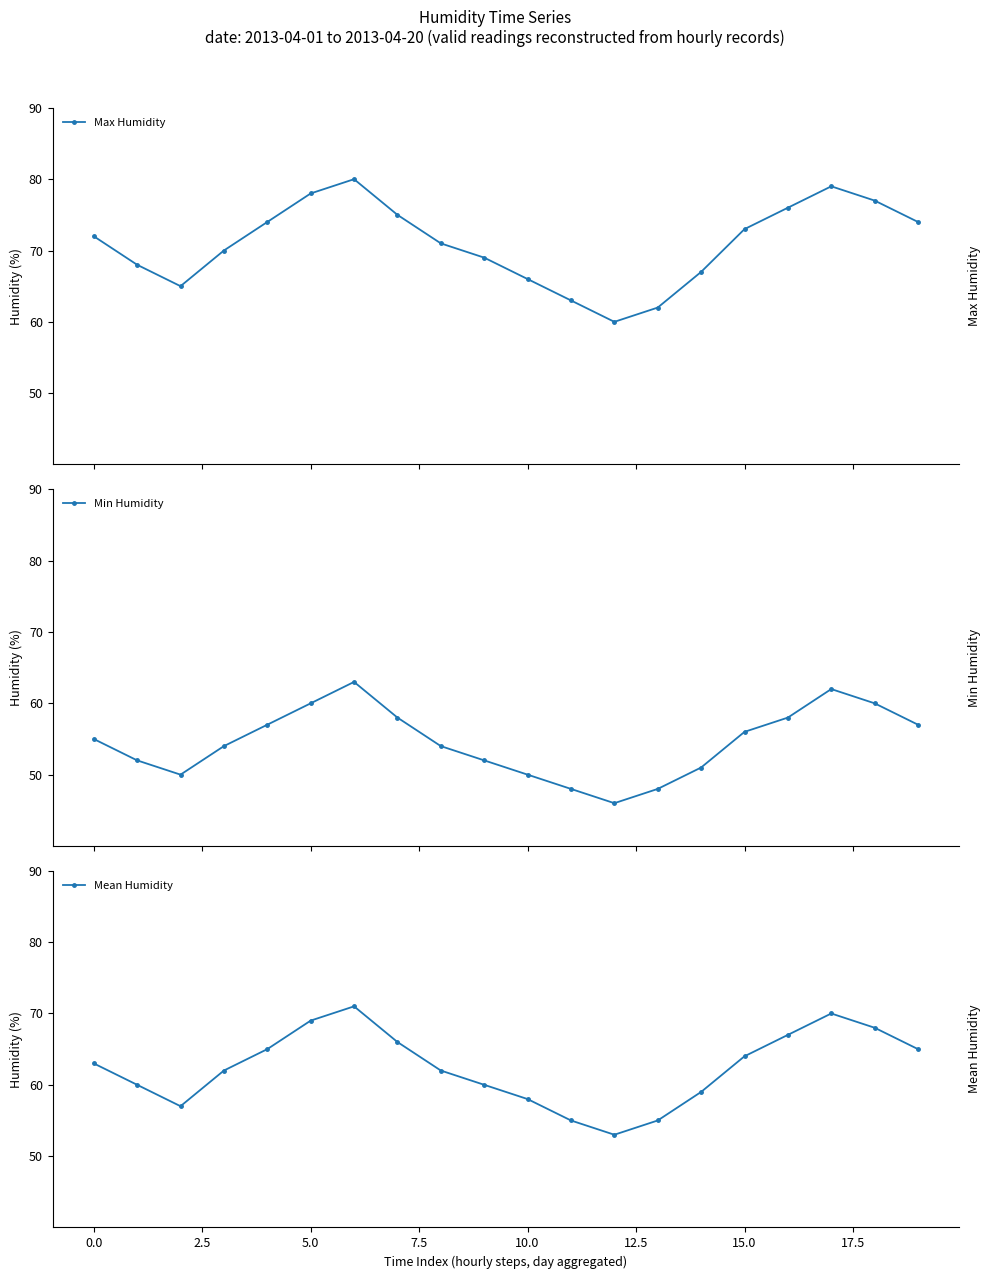

Does the chart display data point markers on the line(s)?

Yes